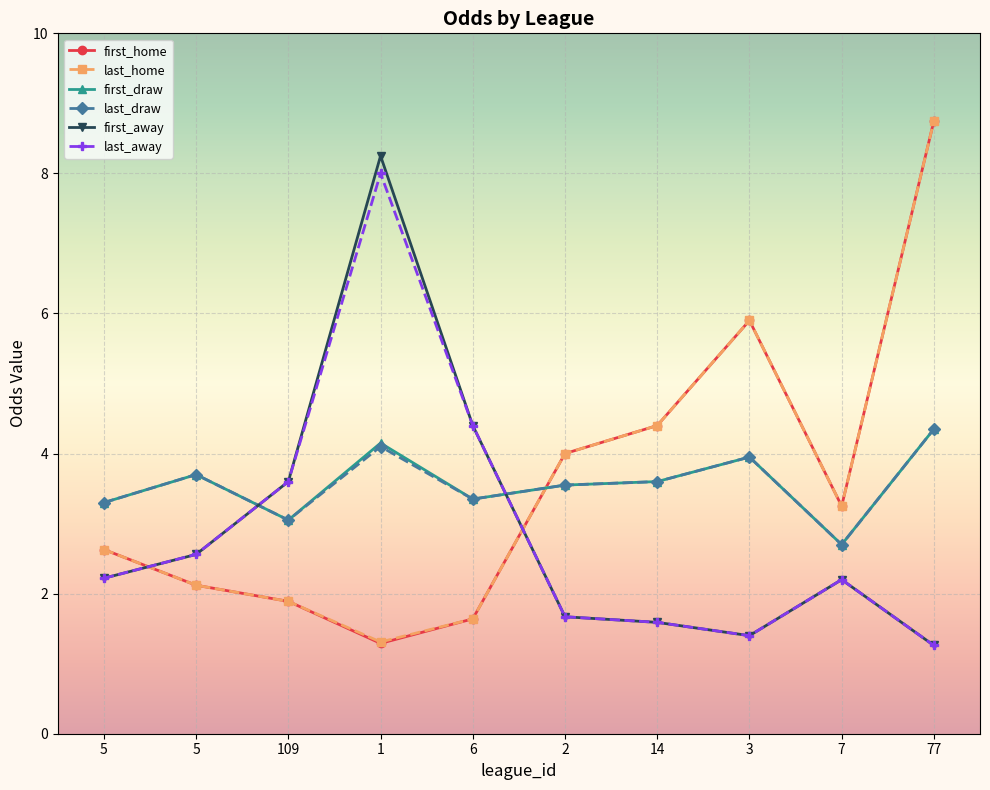

True or false: last_draw and first_draw cross at least once.

False